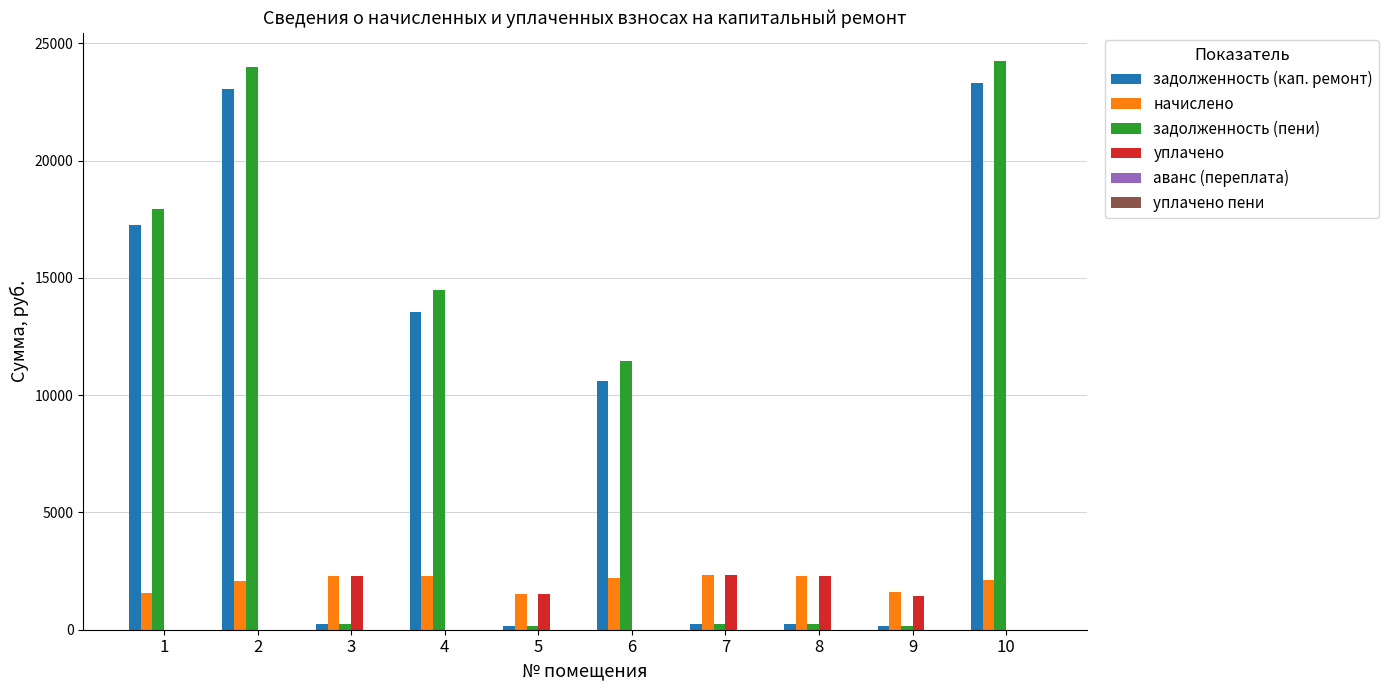

The value of начислено at 4 is 3249.7. True or false?

False